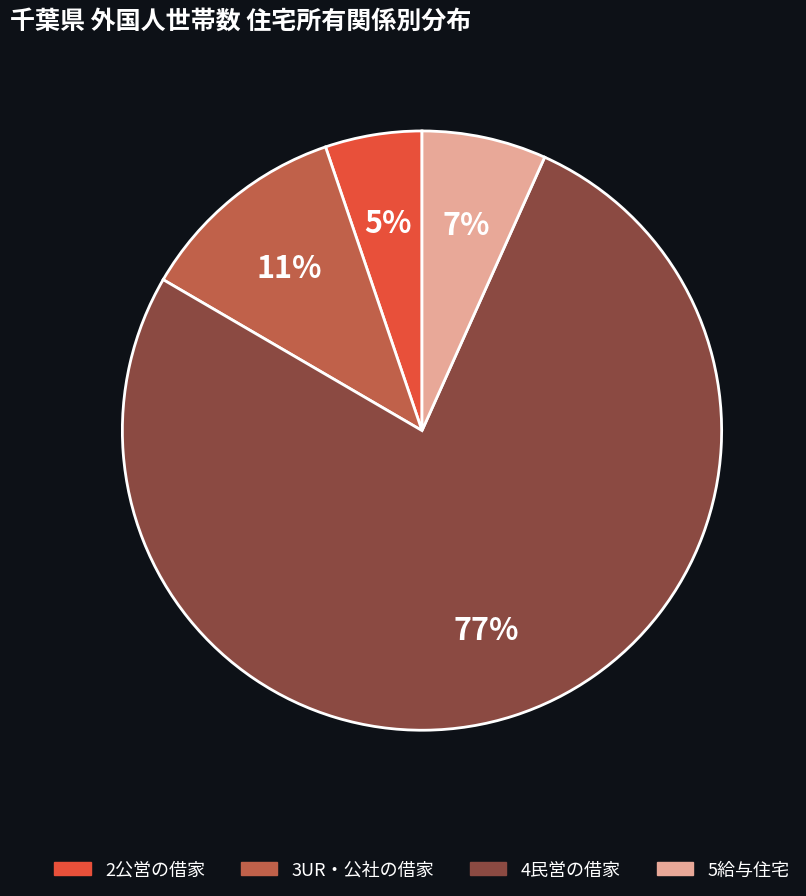

What percentage is the 3UR・公社の借家 slice, to the nearest percent?

11%